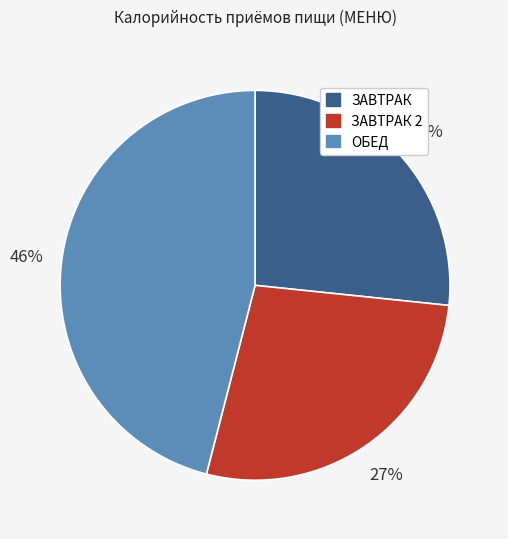

How many segments does this pie chart have?

3